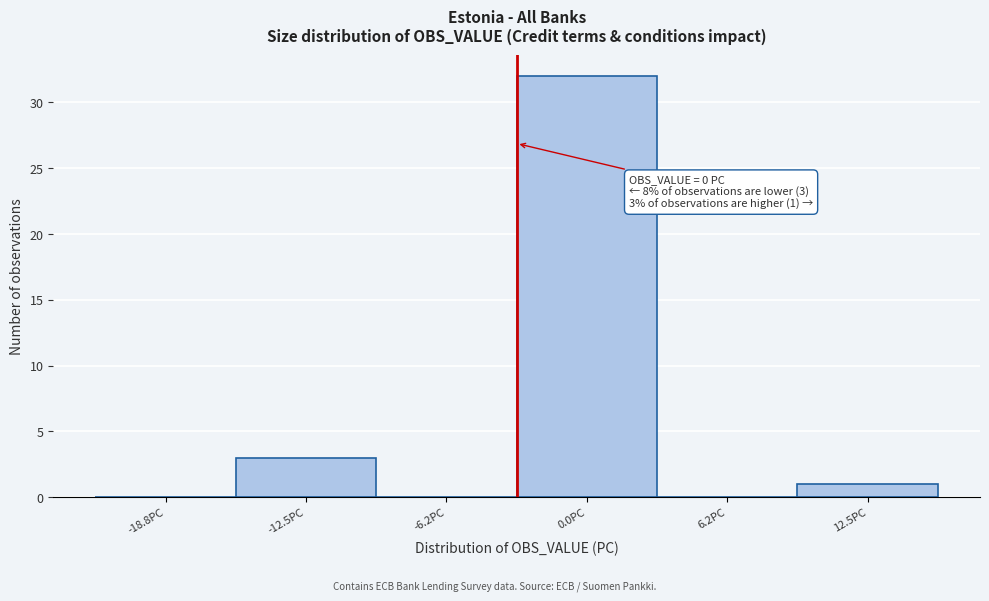

Reading left to right, transcribe all the data shown in this chart.

-18.8PC=0	-12.5PC=3	-6.2PC=0	0.0PC=32	6.2PC=0	12.5PC=1